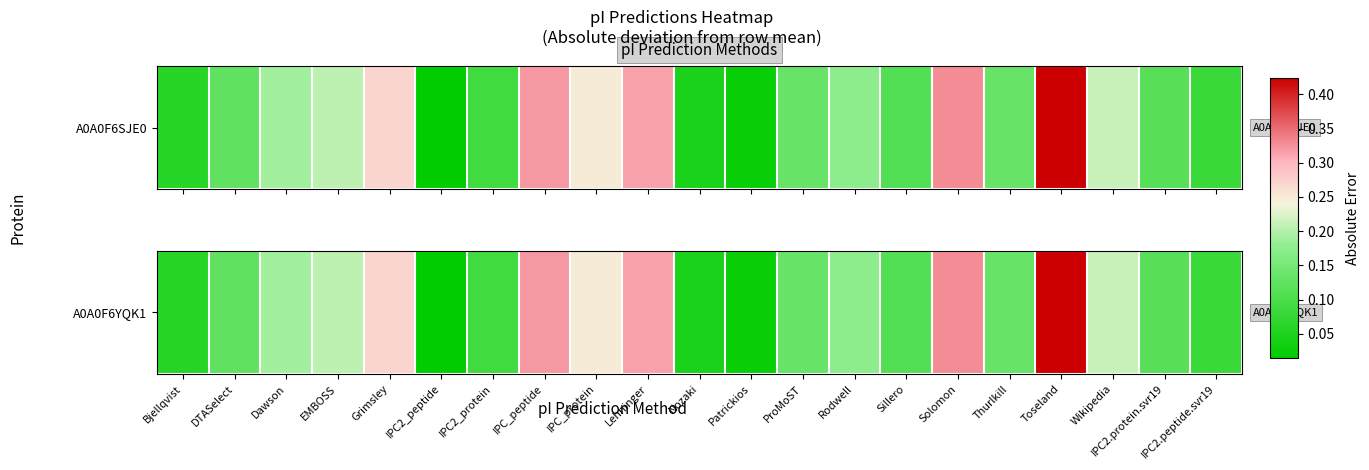

Which has a higher value, IPC2.peptide.svr19 or Nozaki?

IPC2.peptide.svr19